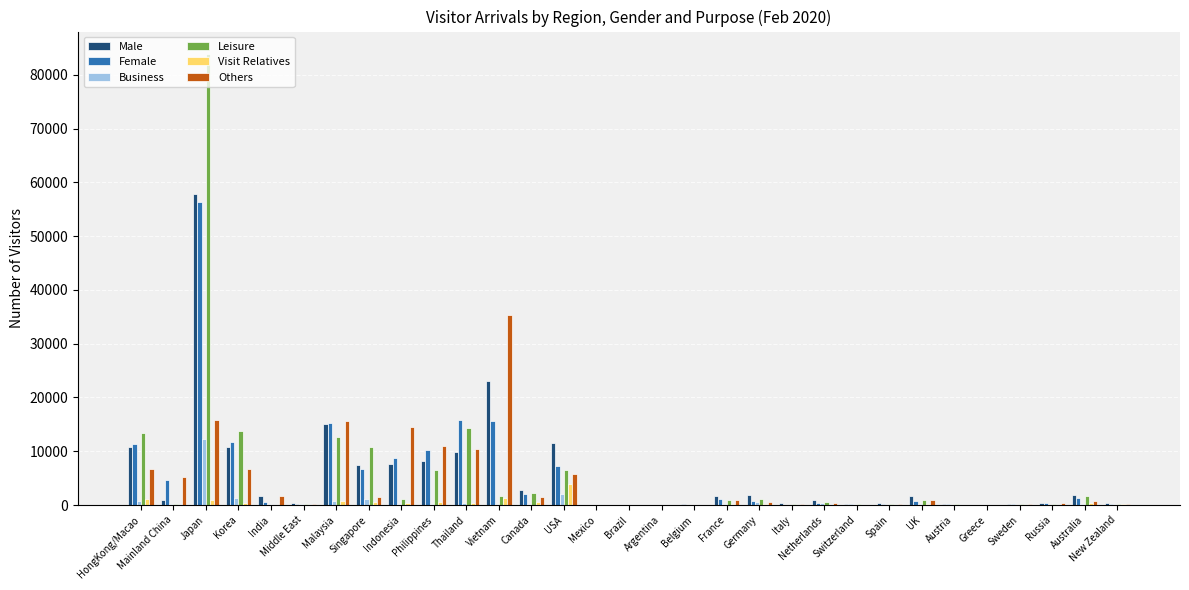

Which category has the highest value in the Business series?

Japan